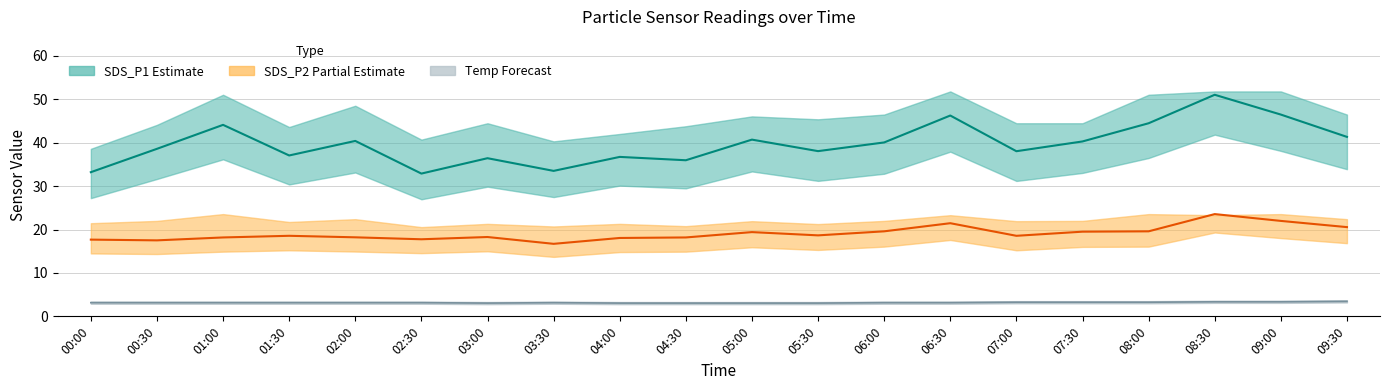

Between 00:00 and 06:00, which series saw the biggest shift?

SDS_P1 mid